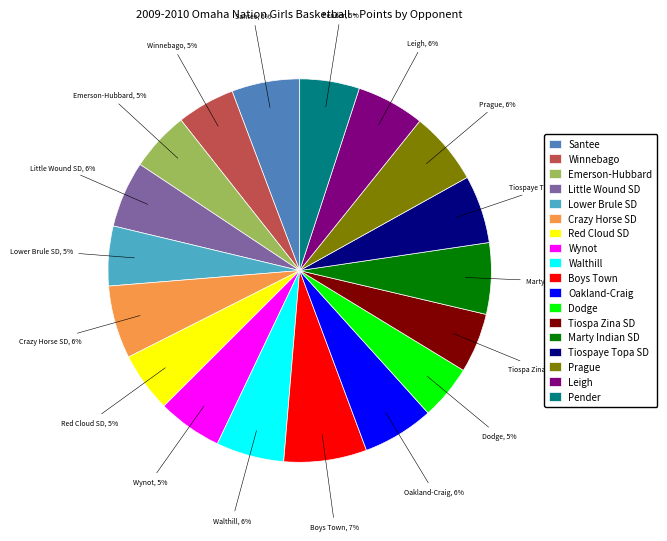

To the nearest percent, what is the difference between the largest and smallest slice percentages?

2%